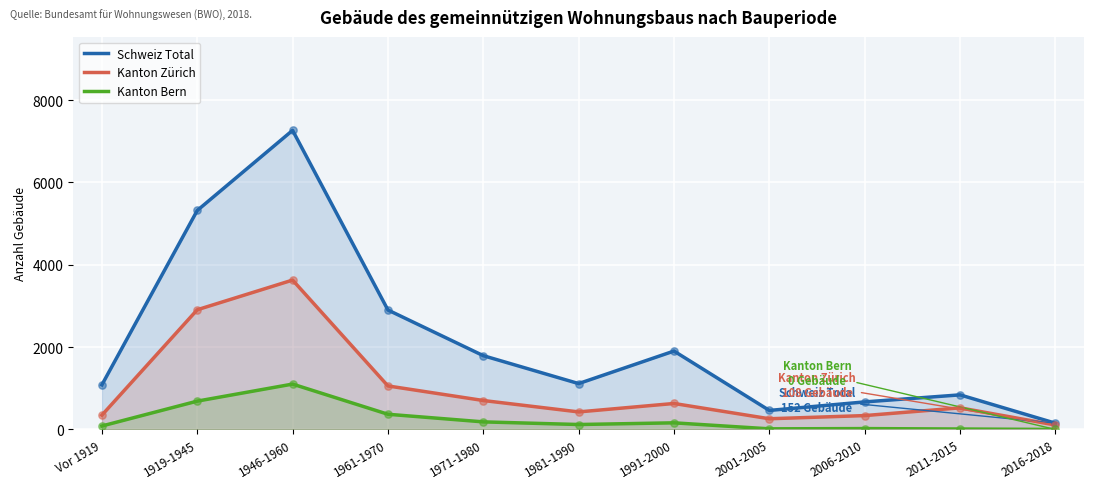

Which series has the widest spread of Y values?

Schweiz Total